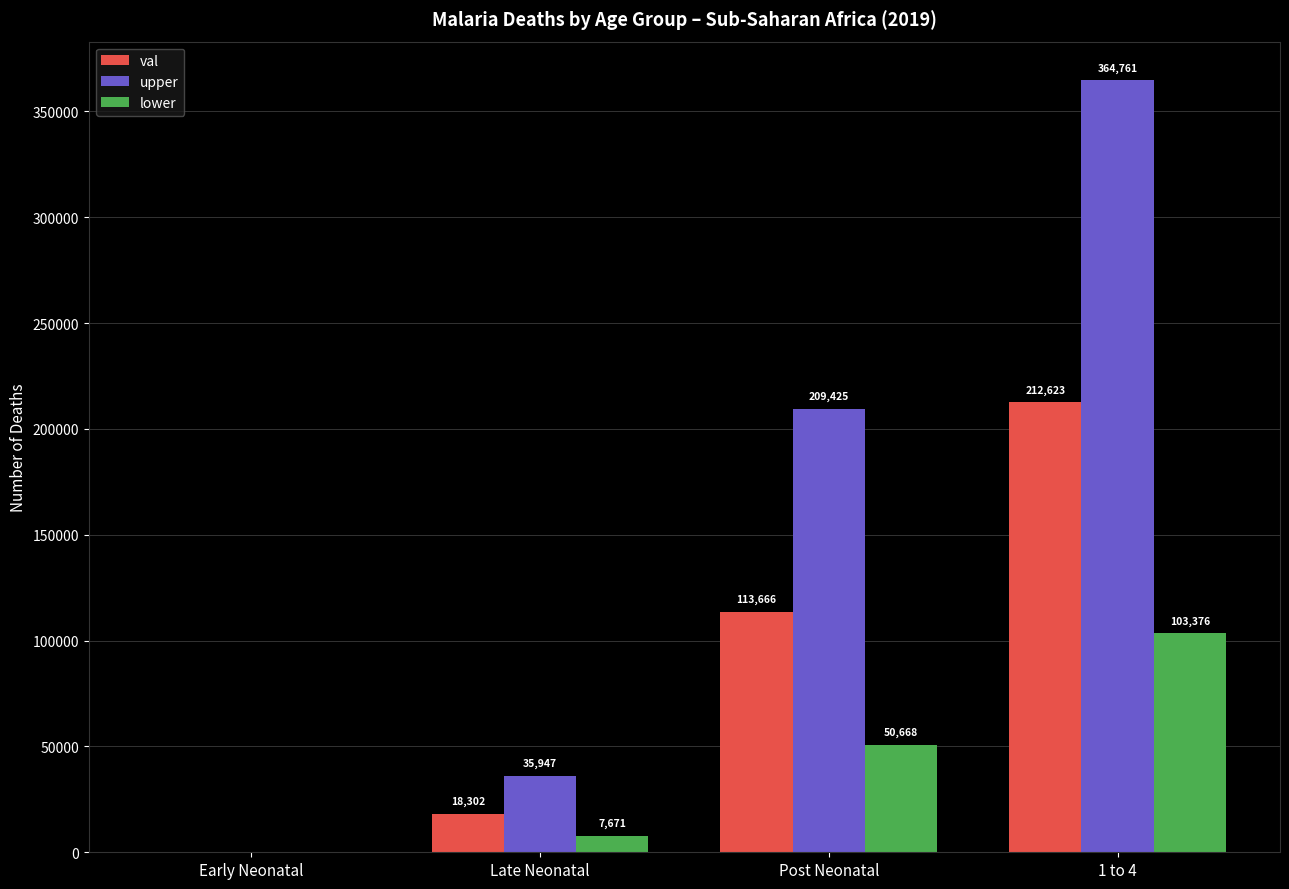

What is the difference between the upper values at Early Neonatal and Post Neonatal?

209425.2